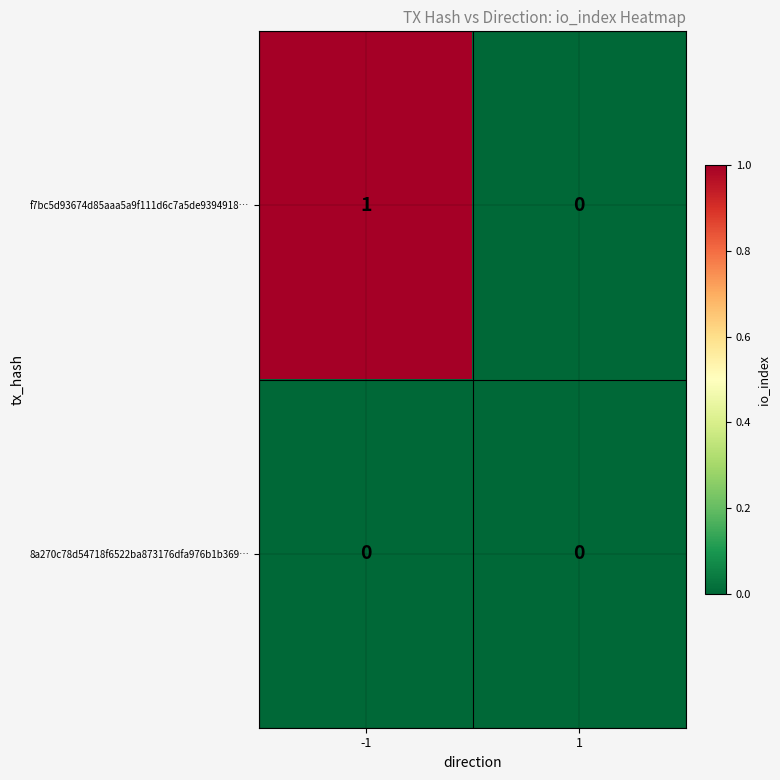

Which series changed the most between -1 and 1?

f7bc5d93674d85aaa5a9f111d6c7a5de9394918…